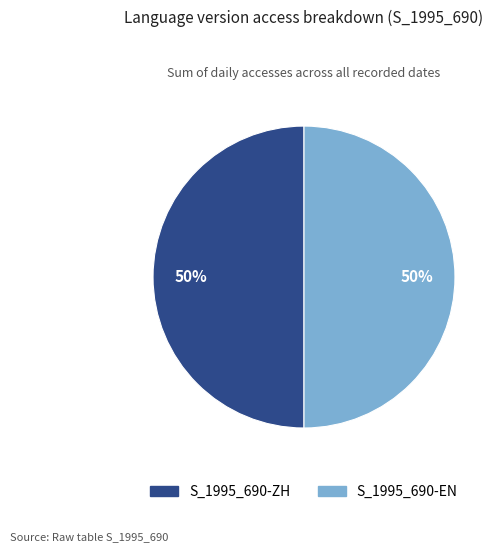

Count the number of slices in the pie.

2